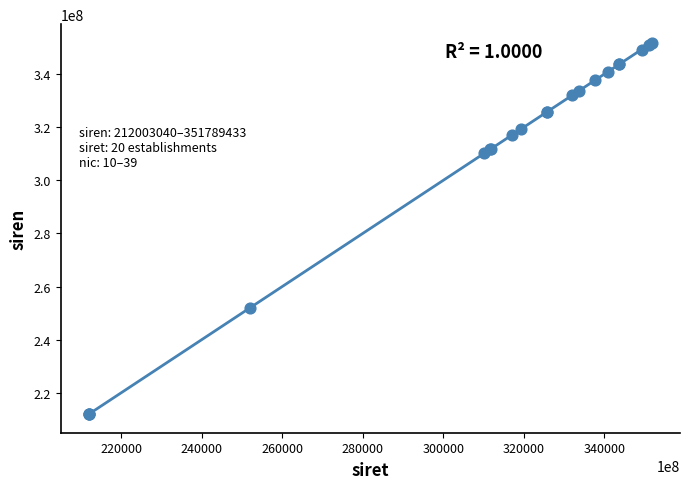

What Y value in the scatter plot is closest to 281896236?

310179148